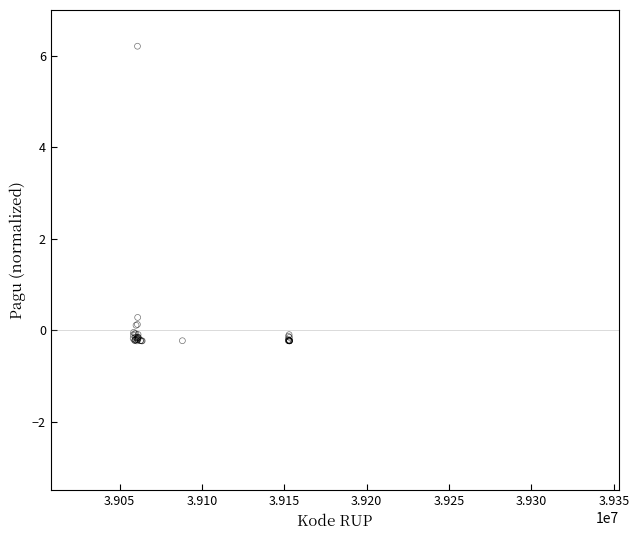

What Y value in the scatter plot is closest to 2?

0.3